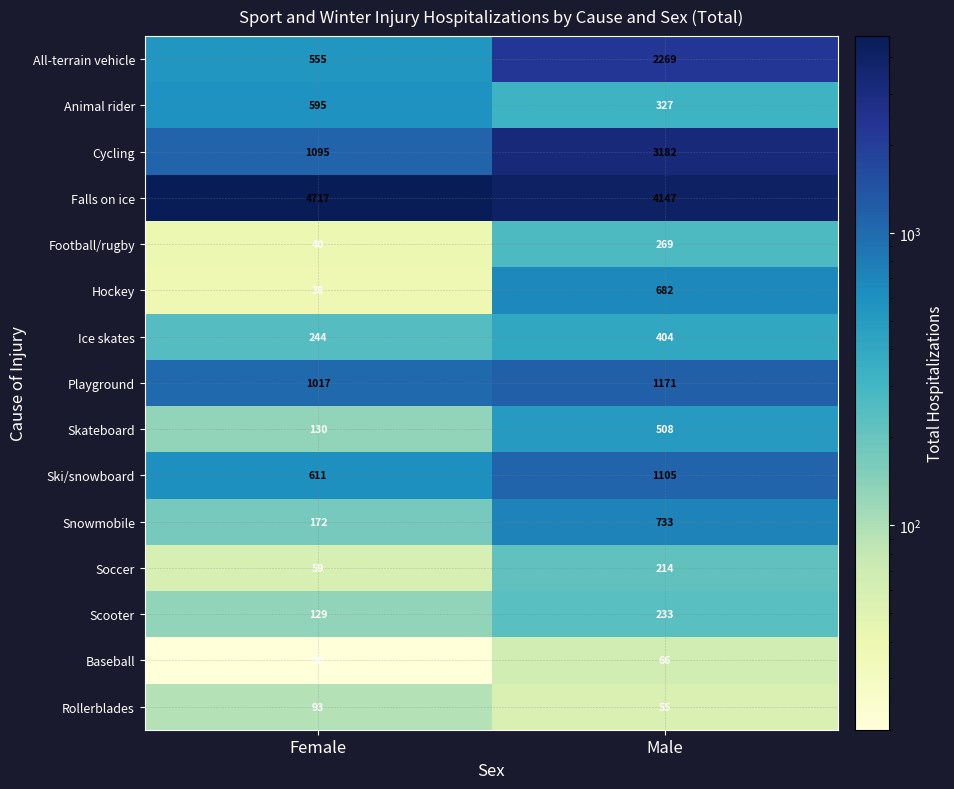

Which series has the largest range (max minus min)?

Cycling